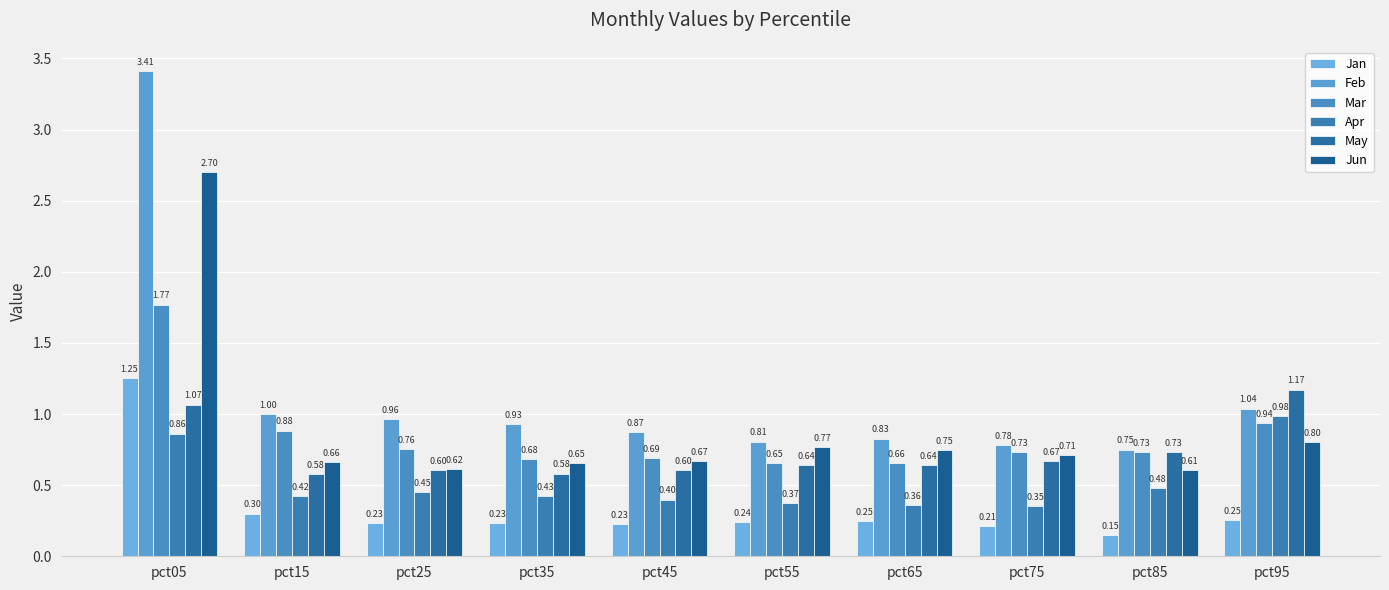

What is the value of the Apr bar at the 10th from the left?

1.0